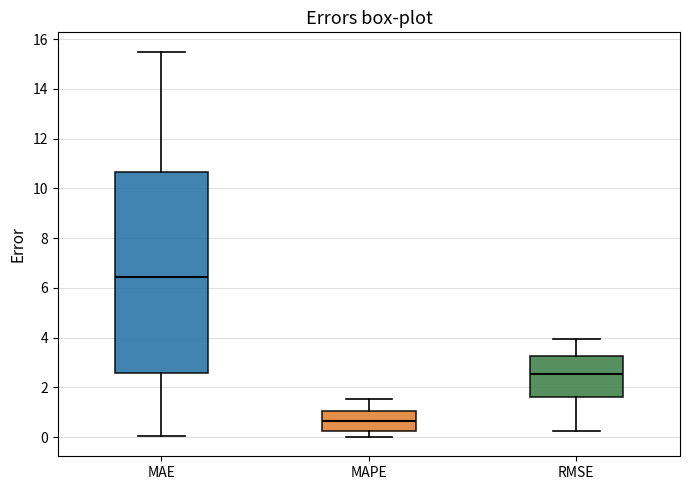

Which box is the tallest, from its lower edge to its upper edge?

MAE